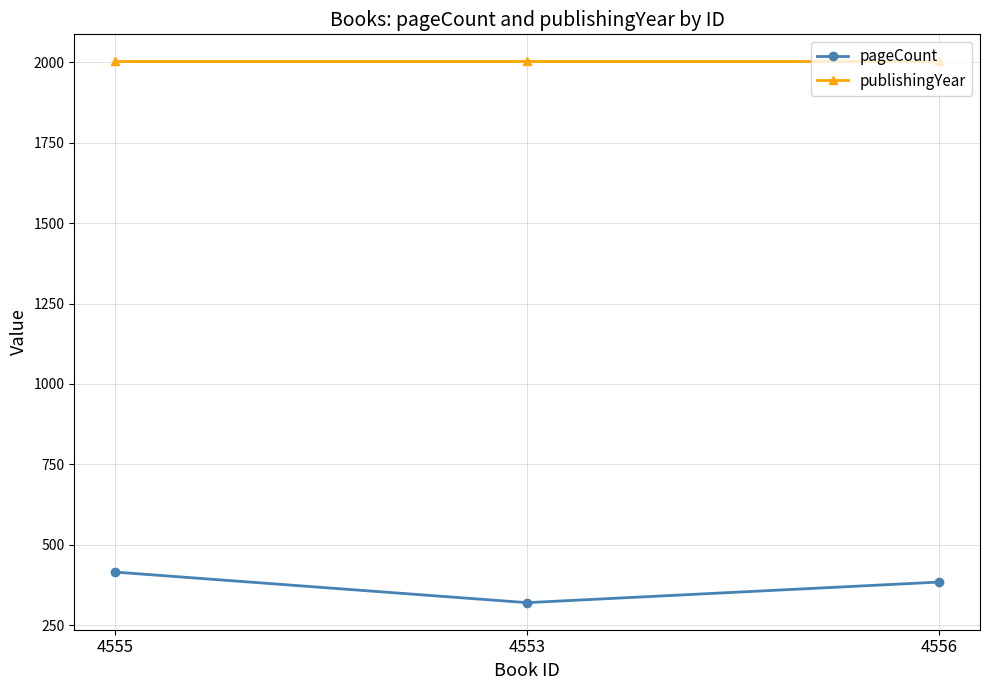

Read the publishingYear value at 4555.

2003